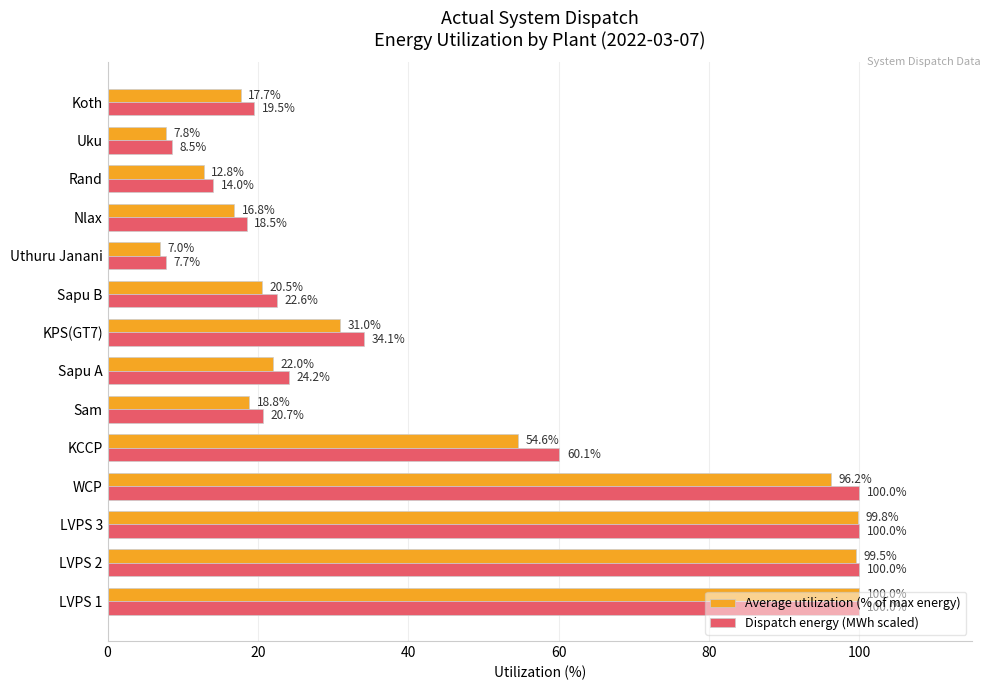

Rank the series by their average value, from highest to lowest.

Dispatch energy (MWh scaled), Average utilization (% of max energy)